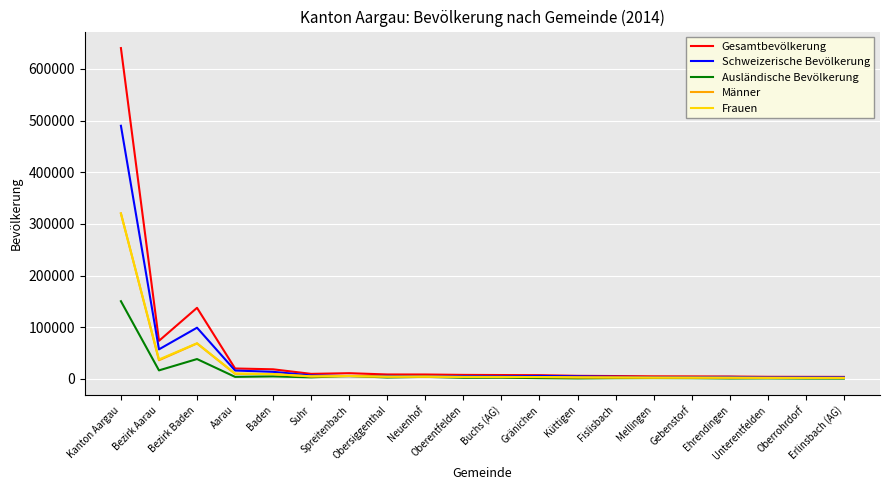

What position from the right is Kanton Aargau?

20